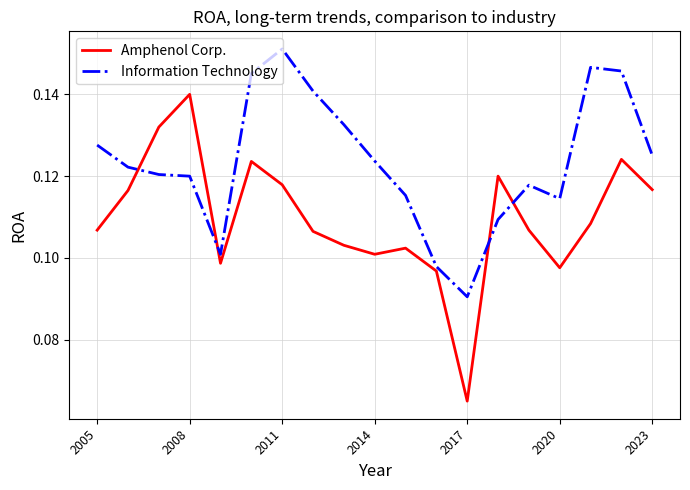

List the series in order of their overall mean, highest first.

Information Technology, Amphenol Corp.